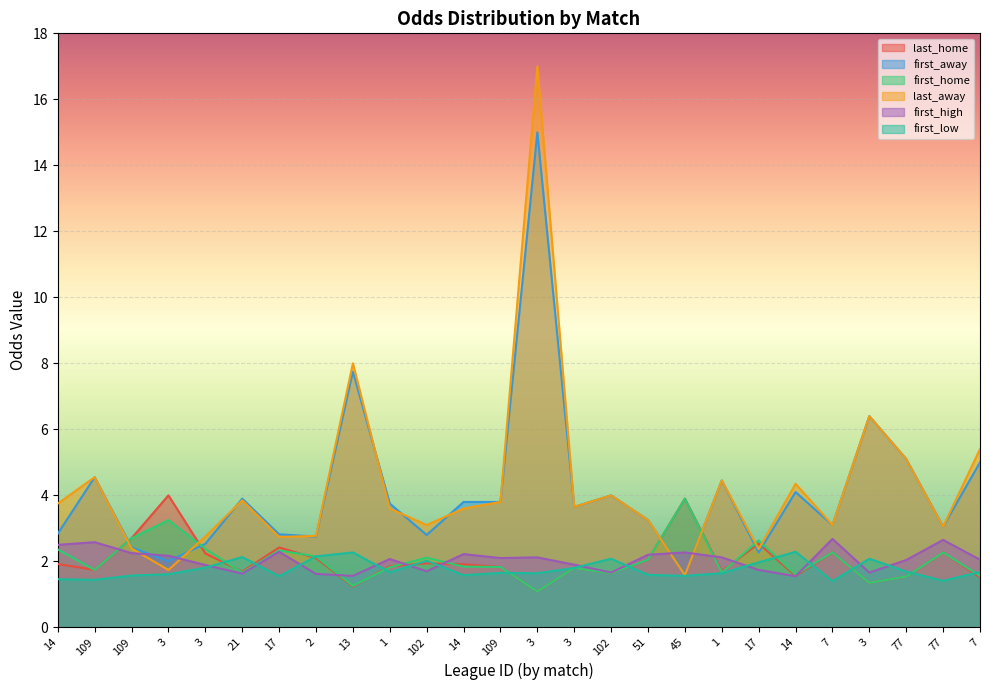

True or false: first_high has a value of 1.6 at 21.

True